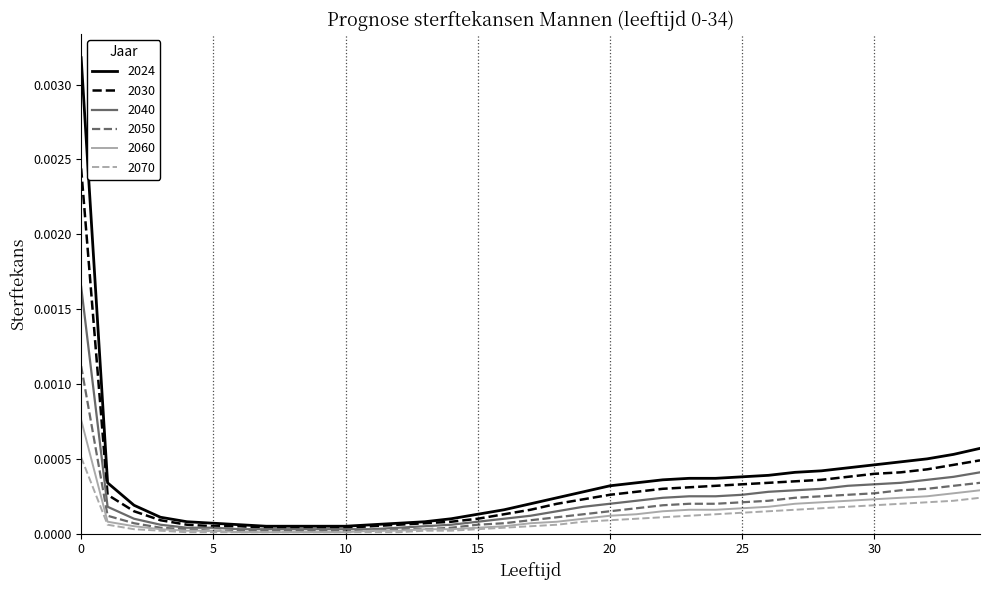

True or false: 2024 and 2070 cross at least once.

False